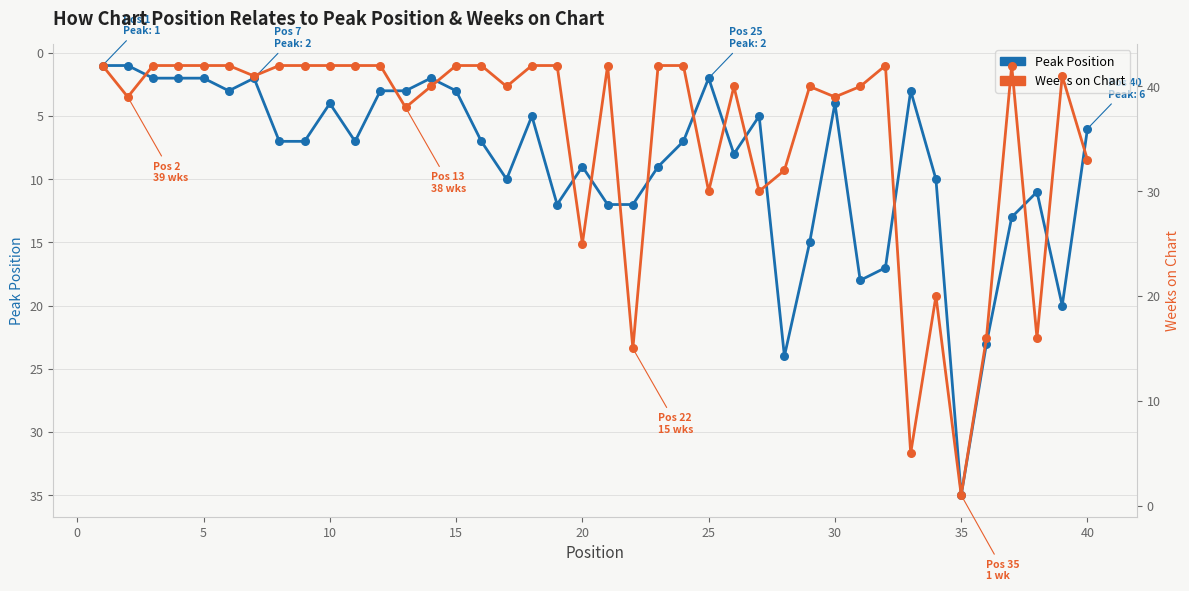

Which series has the largest total across all categories?

Weeks on Chart